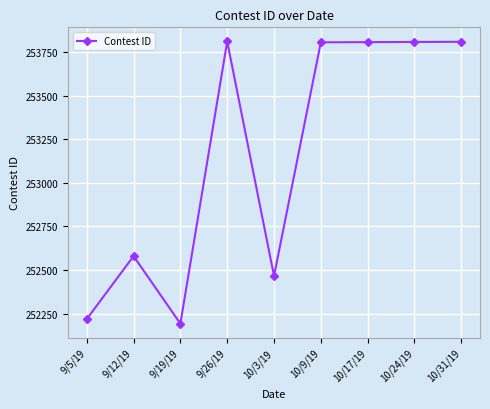

At which category does the chart reach its minimum across all series?

9/19/19